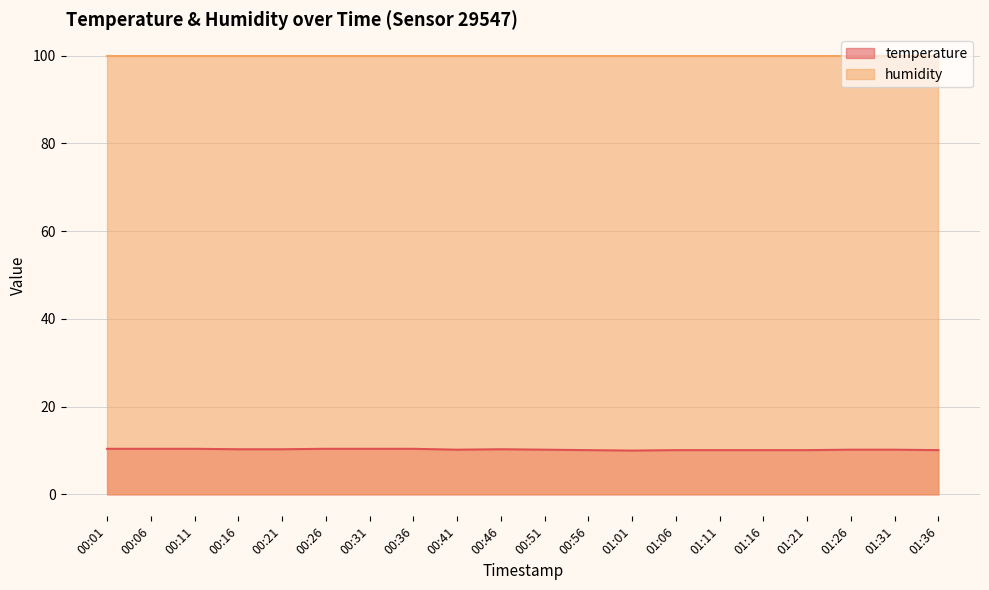

Where is the data nearest to the value 10?

01:01